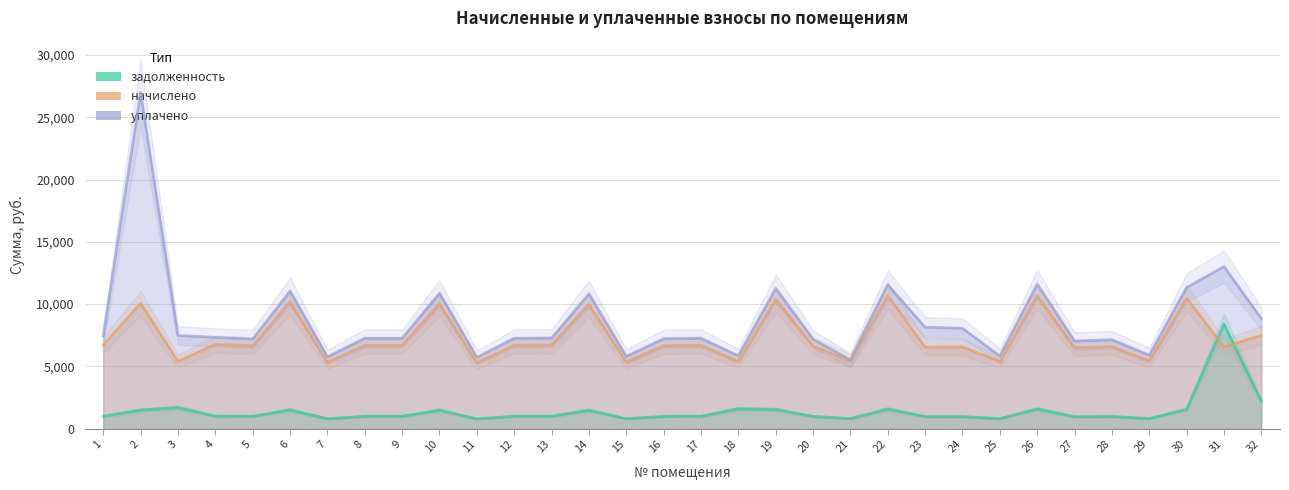

The задолженность series shows 1531.8 at 19. True or false?

True